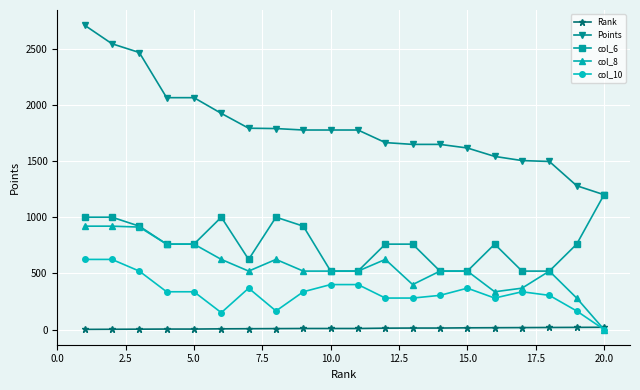

What is the value of the col_8 point at the 3rd from the left?

912